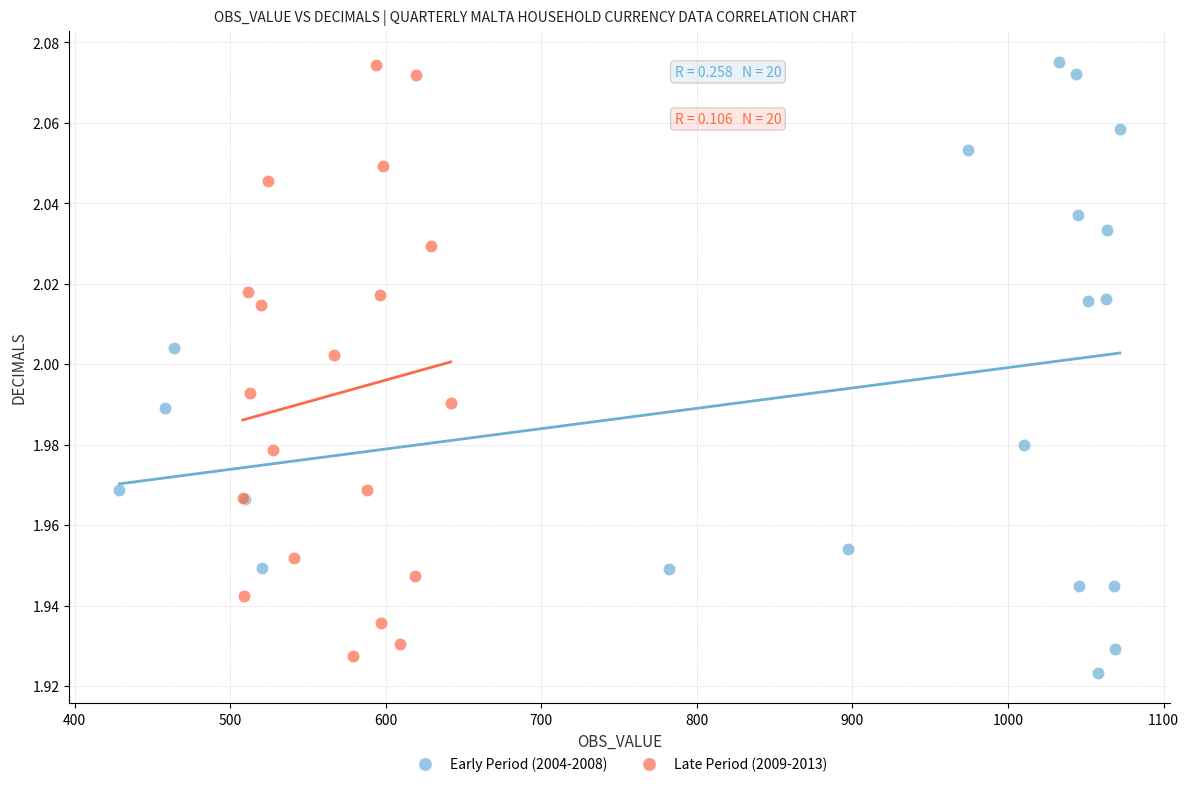

What are all the series names shown in the legend?

Early Period (2004-2008), Late Period (2009-2013)